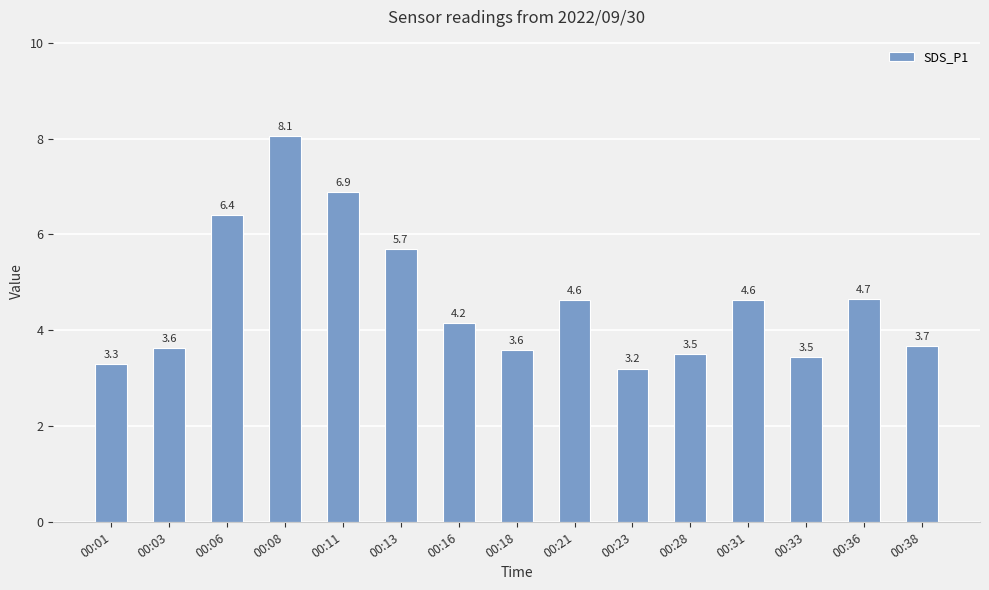

Approximately how many times larger is the value at 00:03 compared to 00:16?

0.9